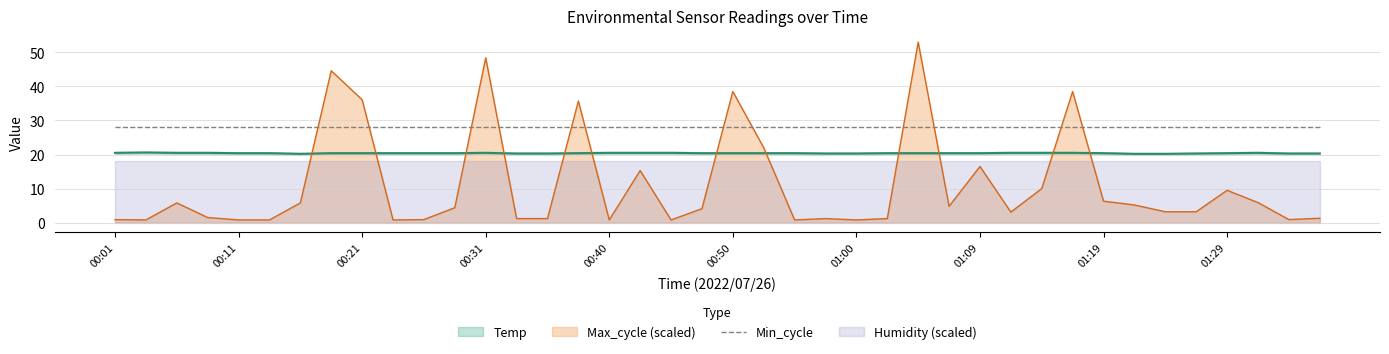

What position from the left is 00:40?

17